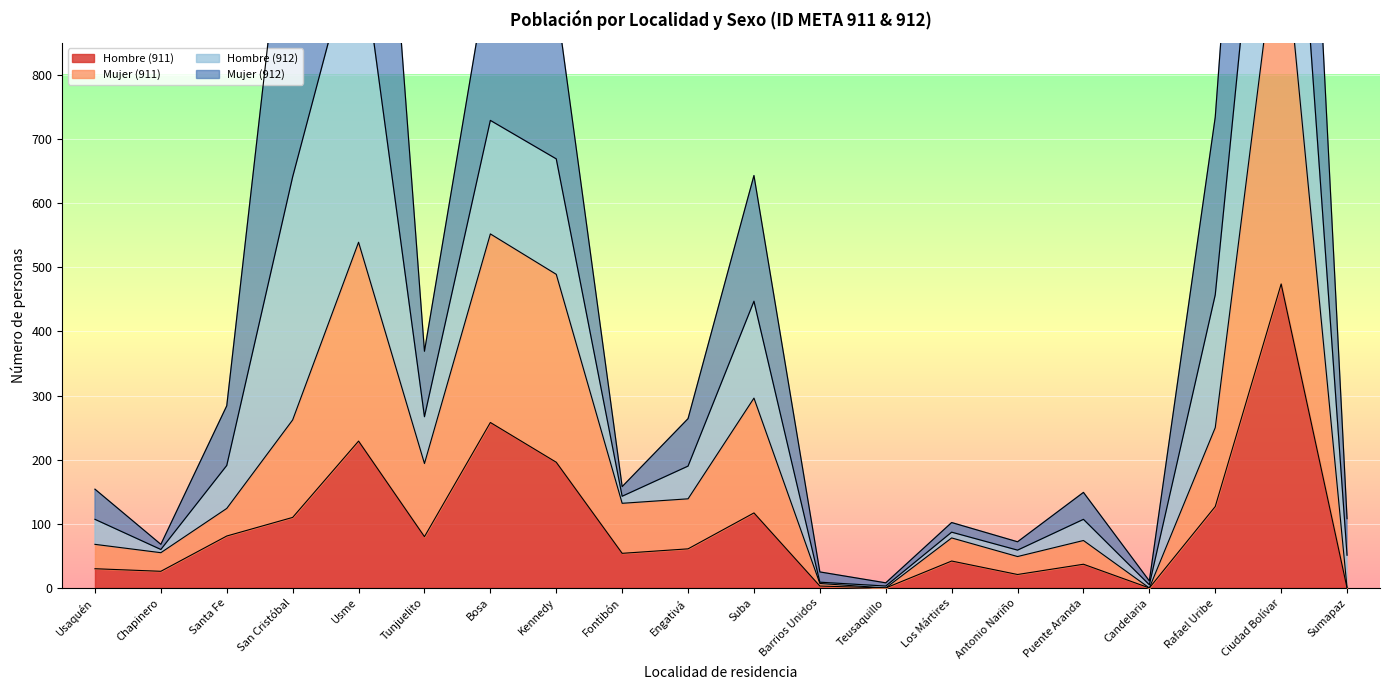

What is the label of the 7th point from the right?

Los Mártires